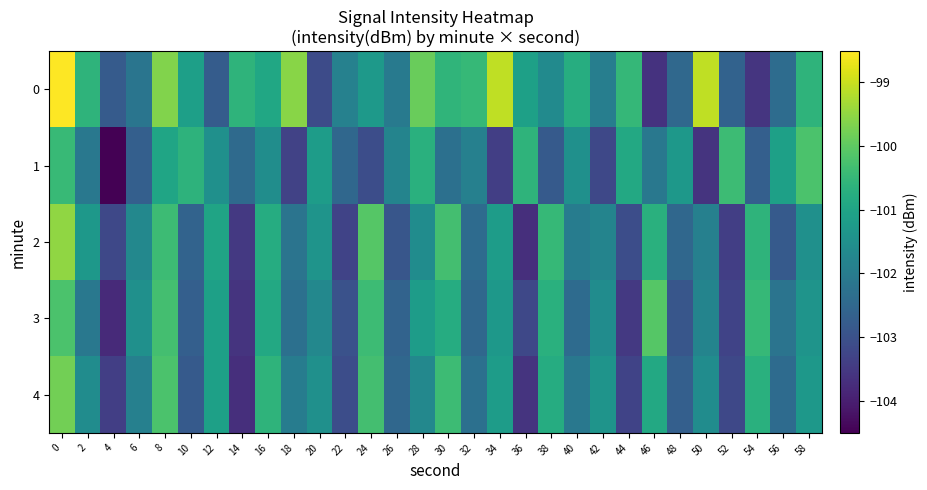

How many categories are shown in the chart?

30